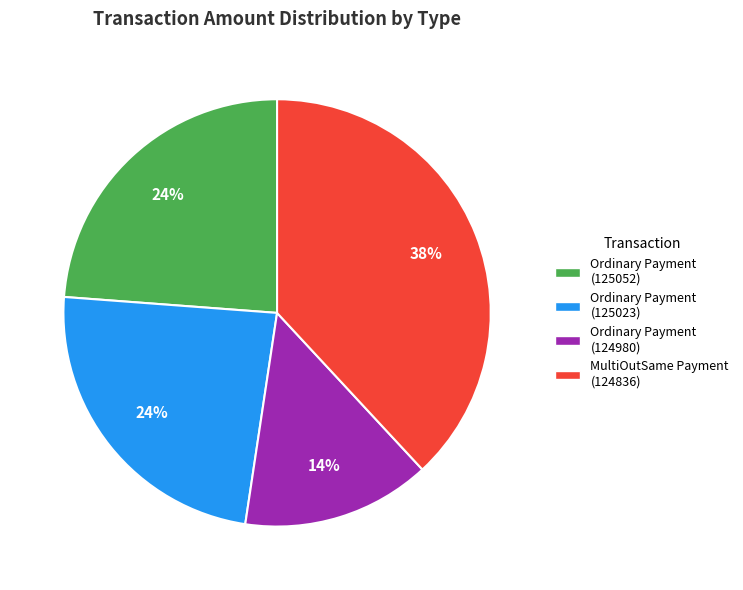

What percentage is the Ordinary Payment (124980) slice, to the nearest percent?

14%